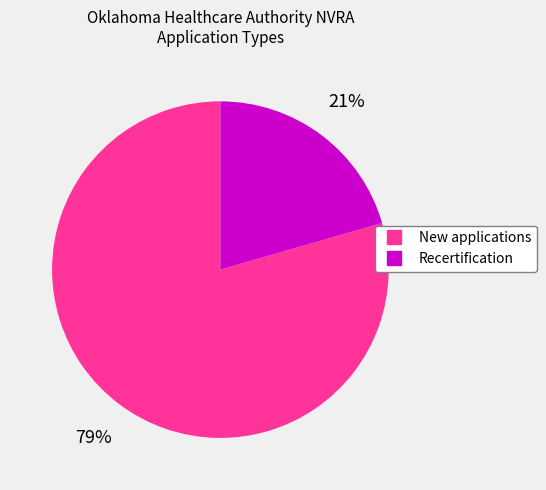

What is the ratio of the value at Recertification to the value at New applications?

0.3